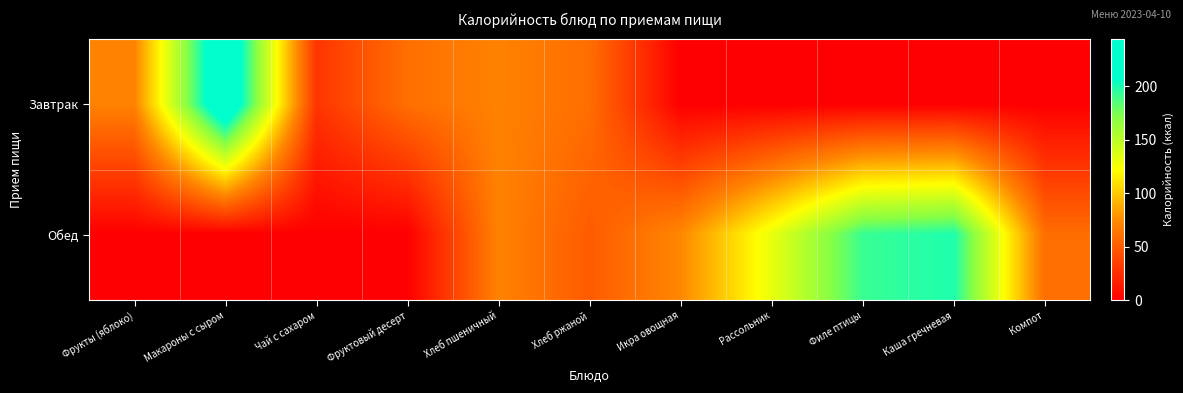

At which category is the sum across all series the highest?

Макароны с сыром